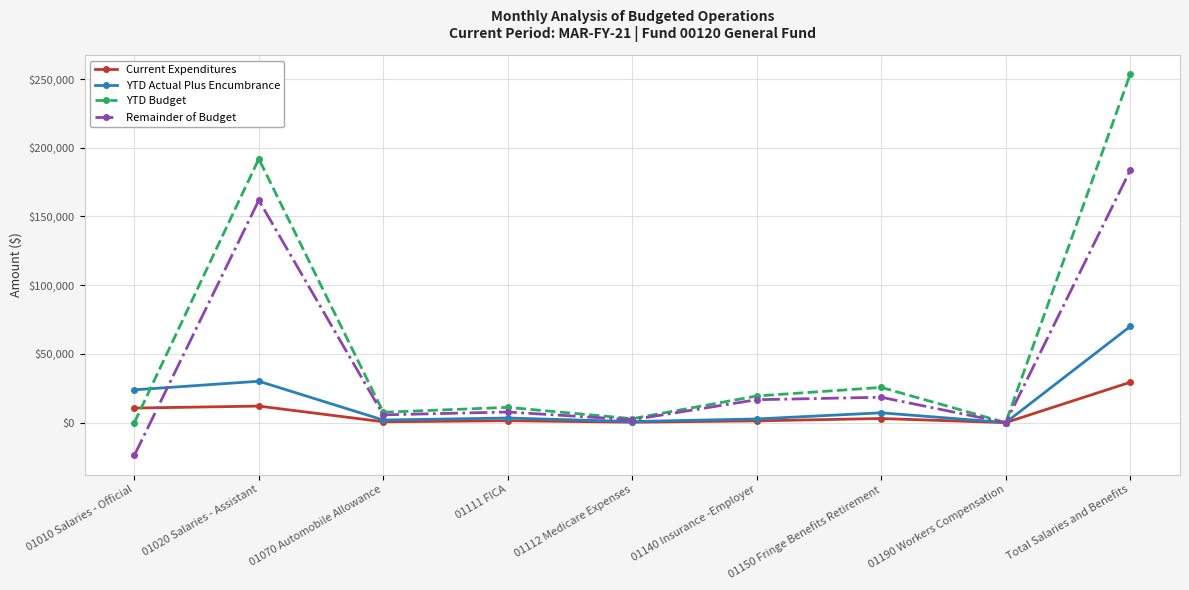

What is the sum of the YTD Actual Plus Encumbrance values at 01010 Salaries - Official and Total Salaries and Benefits?

93858.4